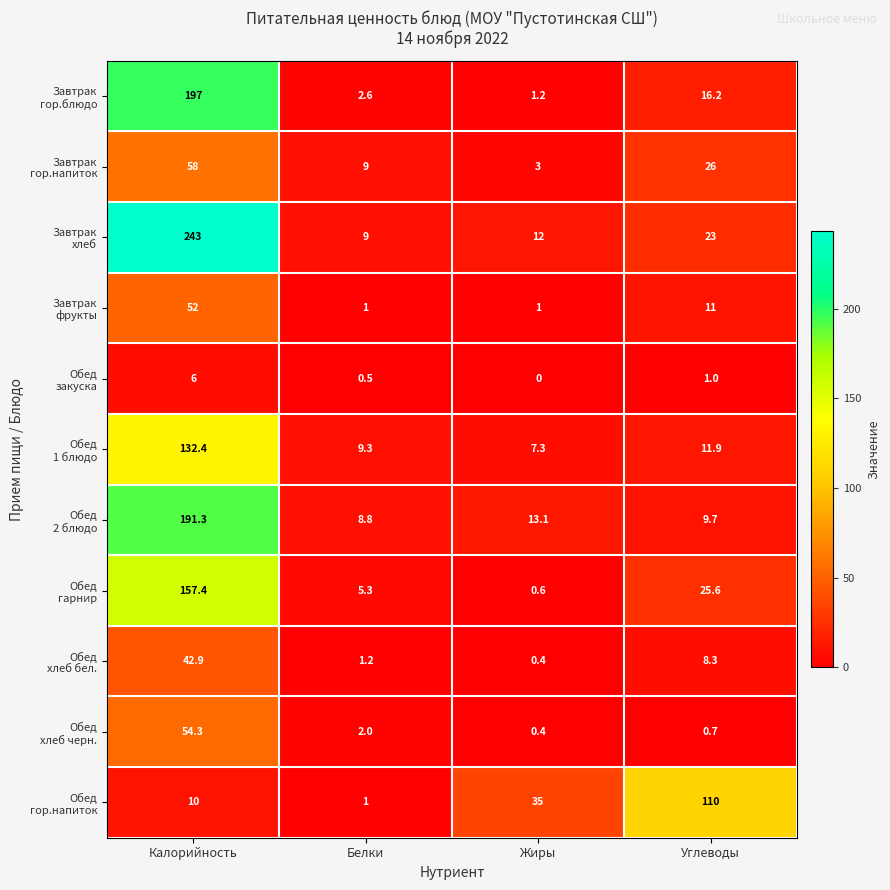

Which label corresponds to the smallest value in the chart?

Жиры